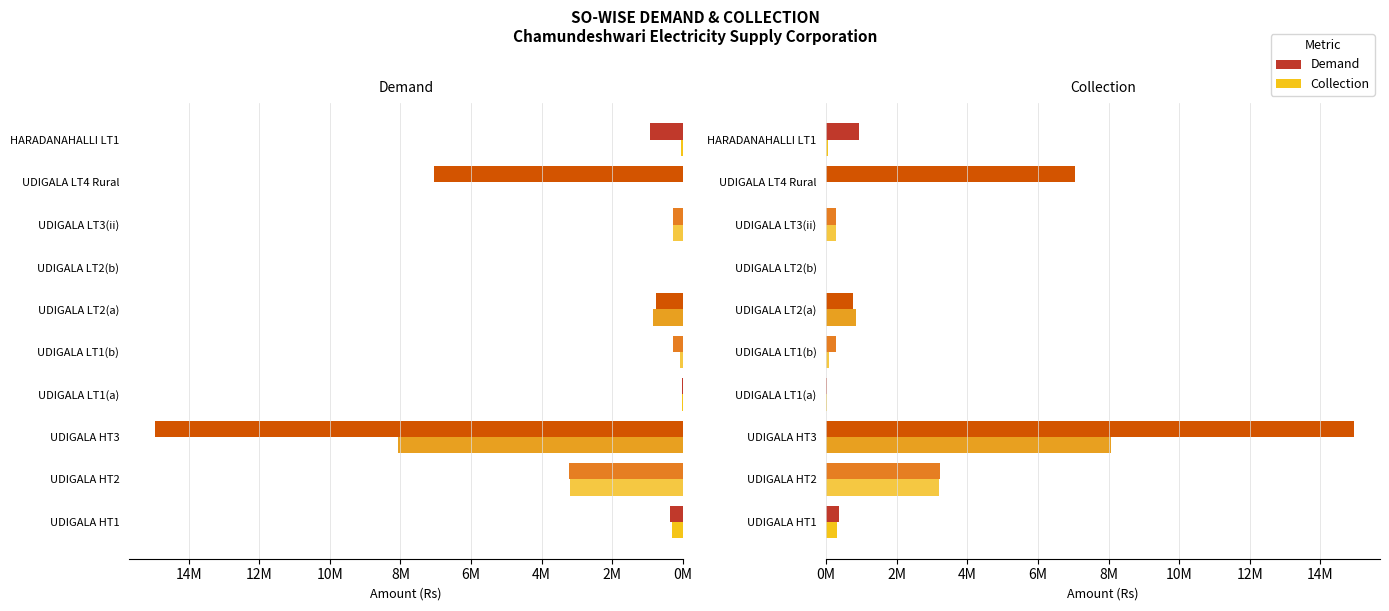

True or false: Collection has a value of 0.0 at UDIGALA LT4 Rural.

True